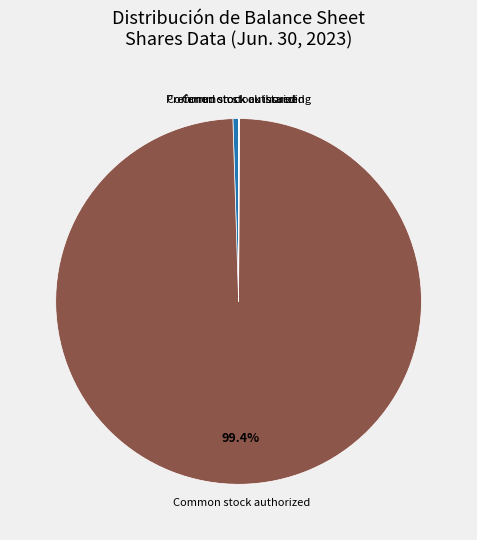

Is there any slice that represents more than half of the pie?

Yes